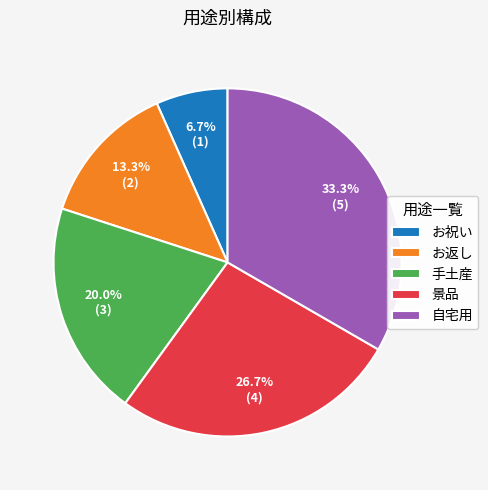

Which has a higher value, 景品 or お祝い?

景品